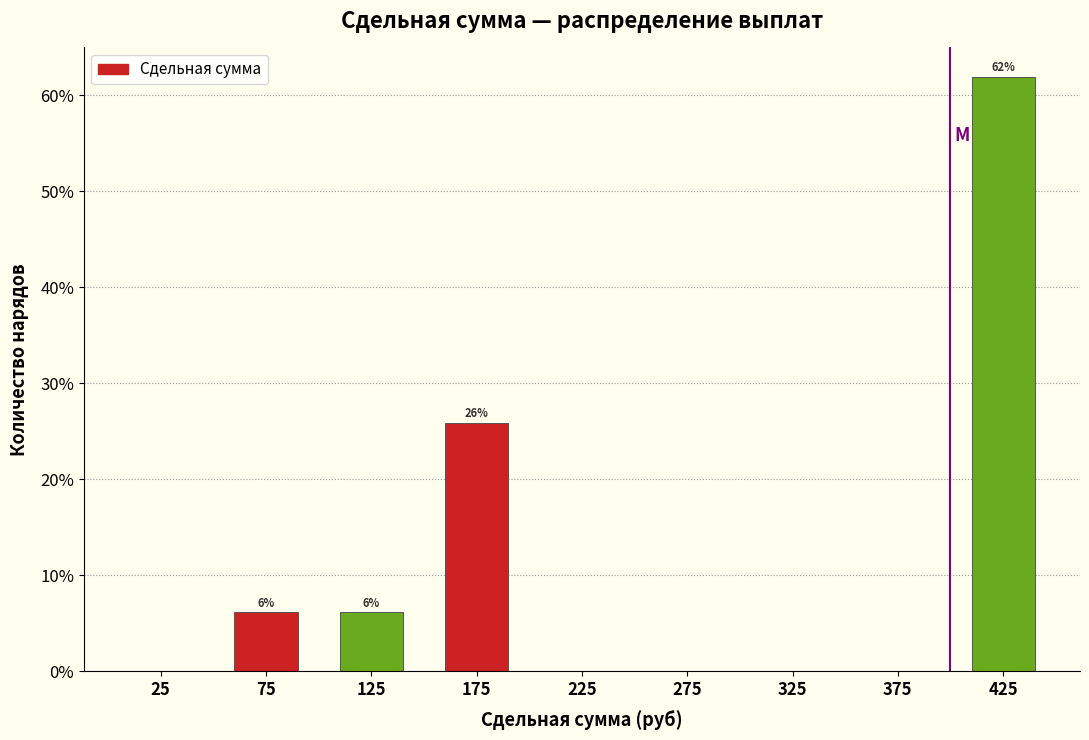

Which range on the x-axis has the tallest bar?

400 to 450